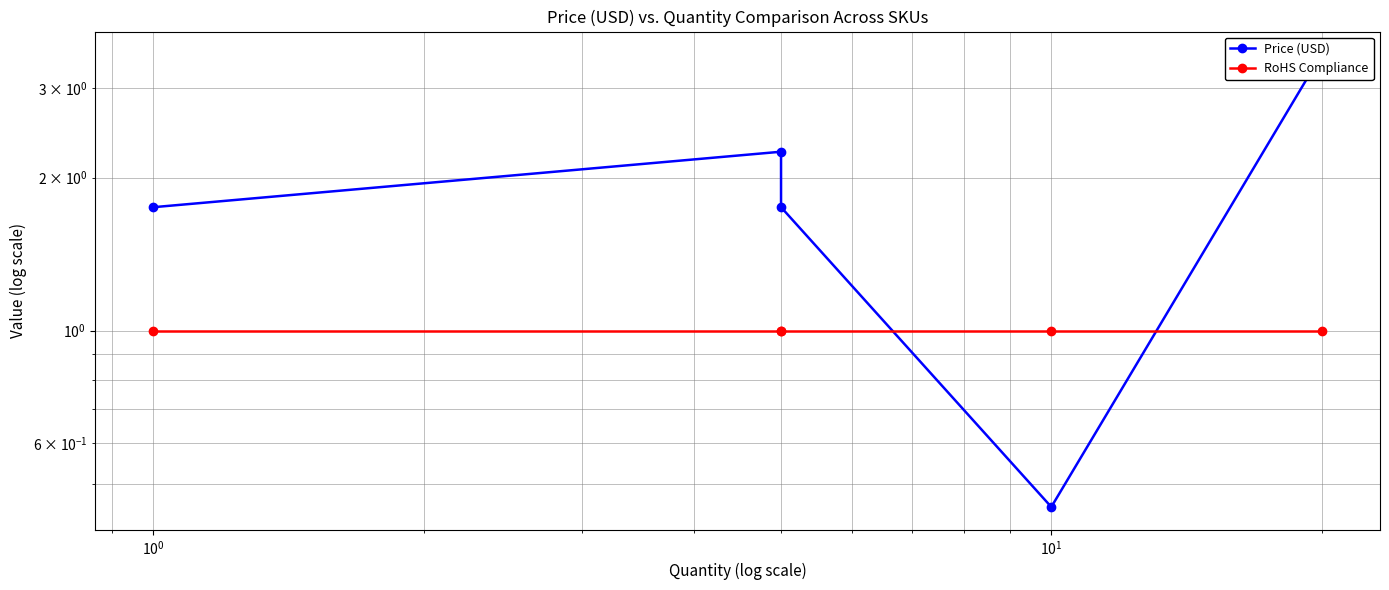

At how many categories does at least one series exceed 2?

2